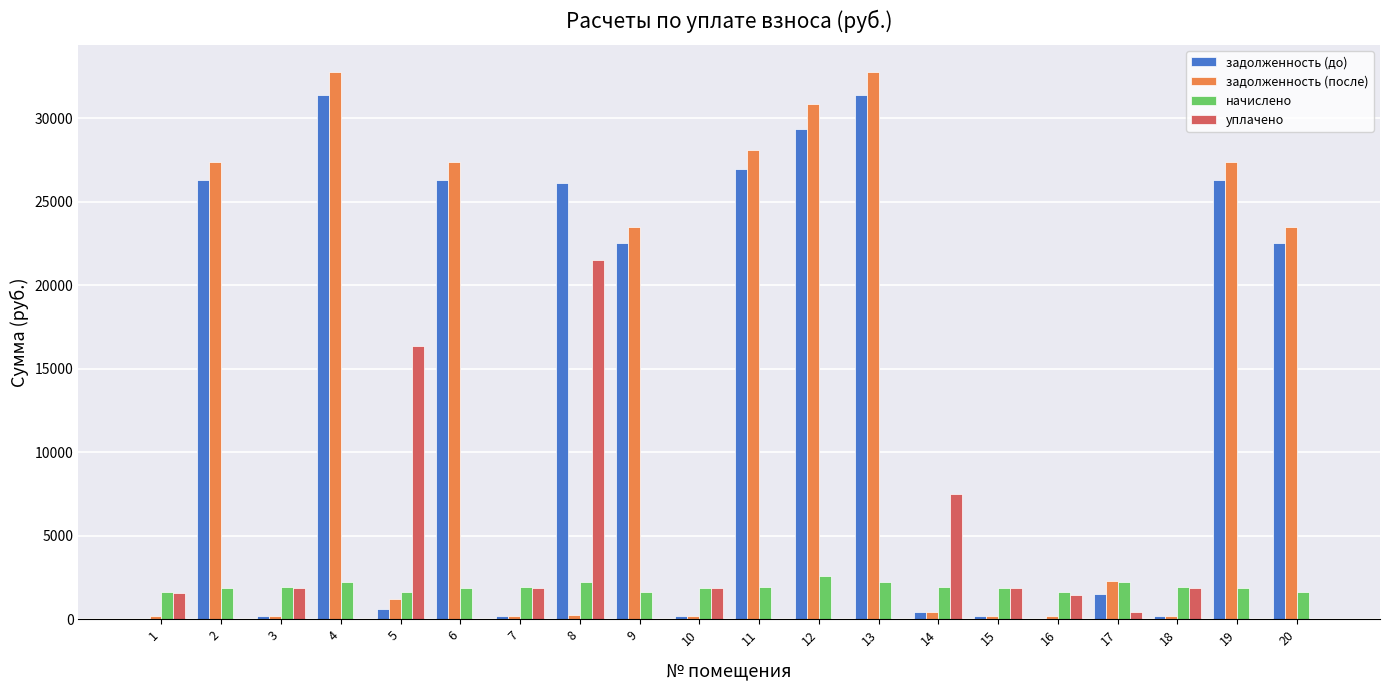

Between 14 and 18, which series saw the biggest shift?

уплачено